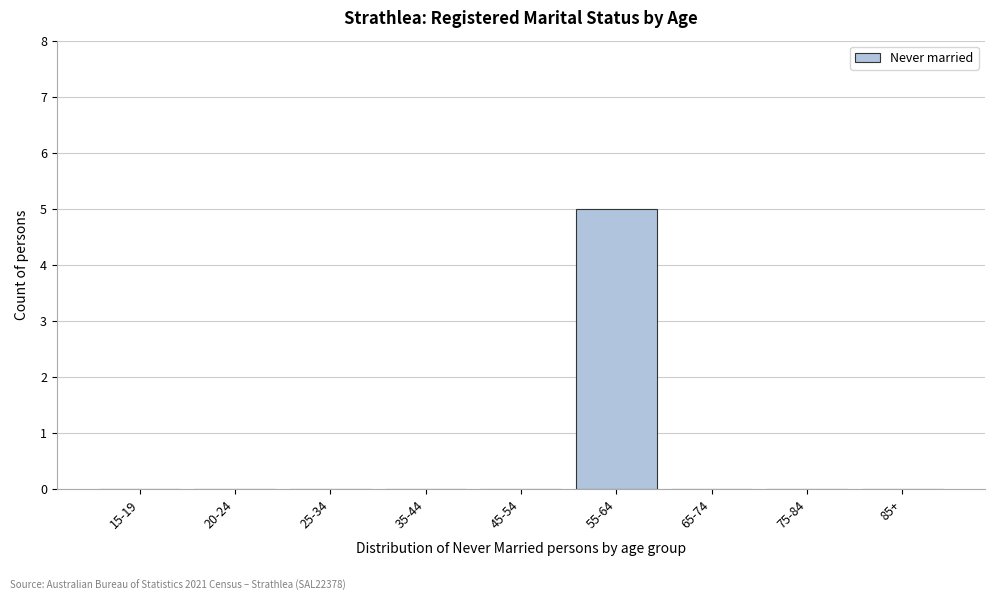

Reading left to right, extract all data points from this chart.

15-19=0	20-24=0	25-34=0	35-44=0	45-54=0	55-64=5	65-74=0	75-84=0	85+=0